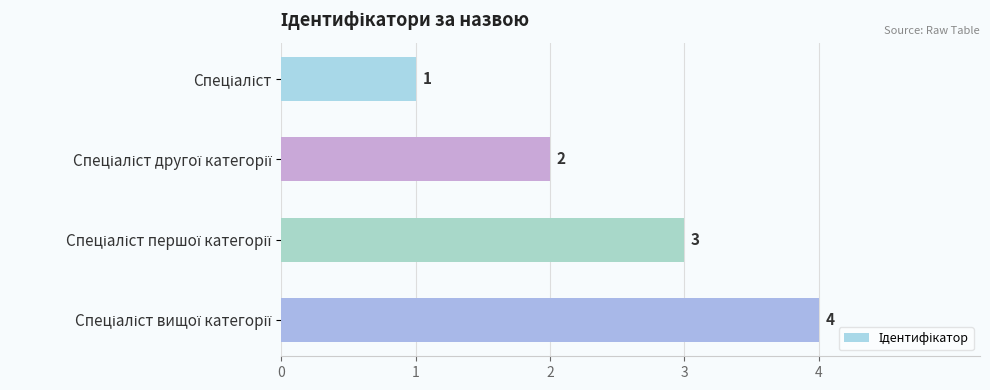

How many values are between 2 and 4?

3